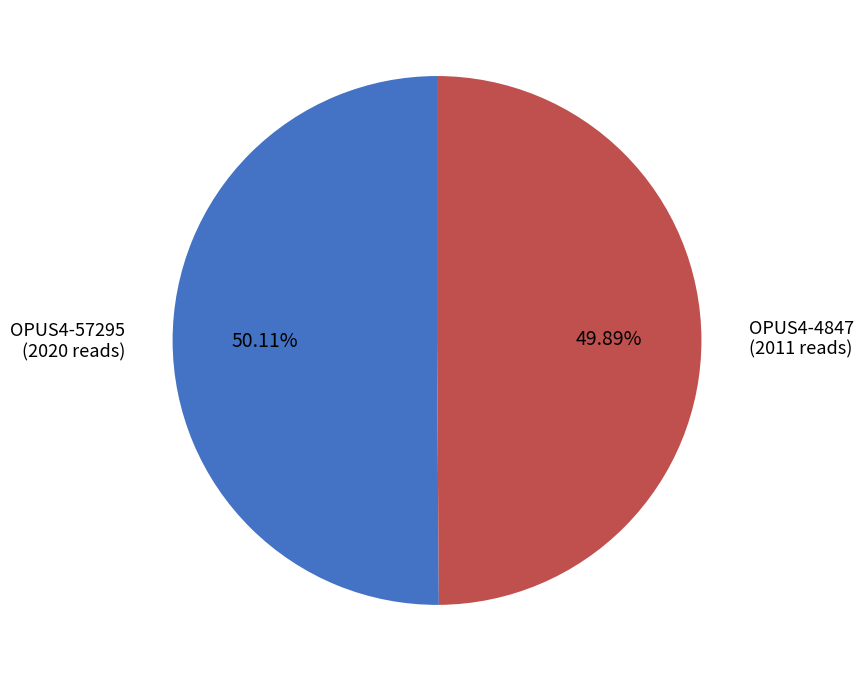

Combined, do OPUS4-57295 (2020 reads) and OPUS4-4847 (2011 reads) account for over 50%?

Yes